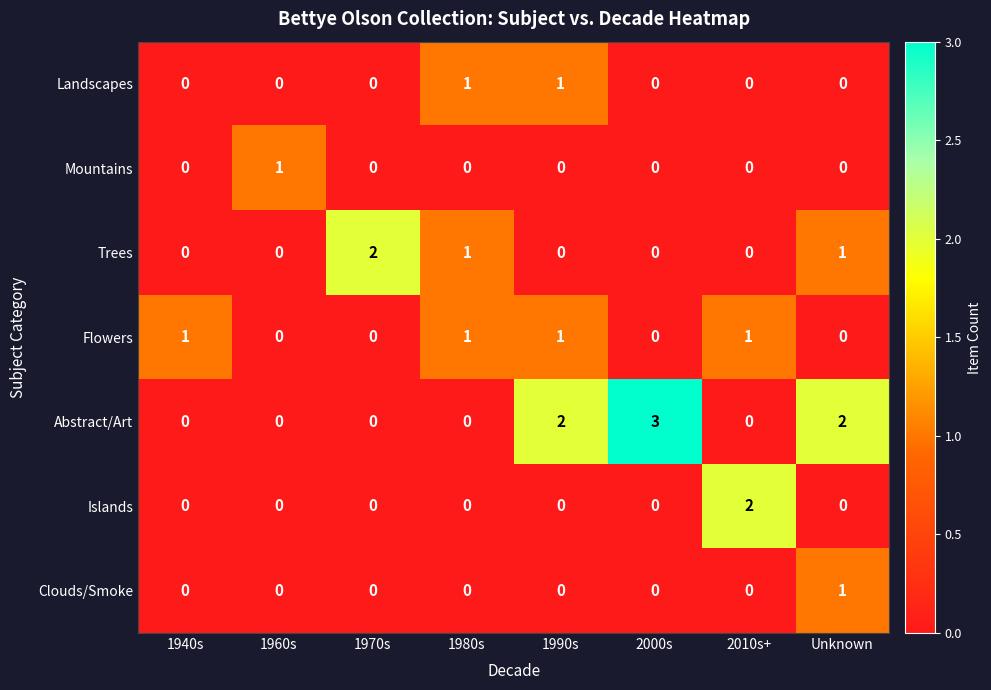

The value of Islands at 1980s is 0. True or false?

True